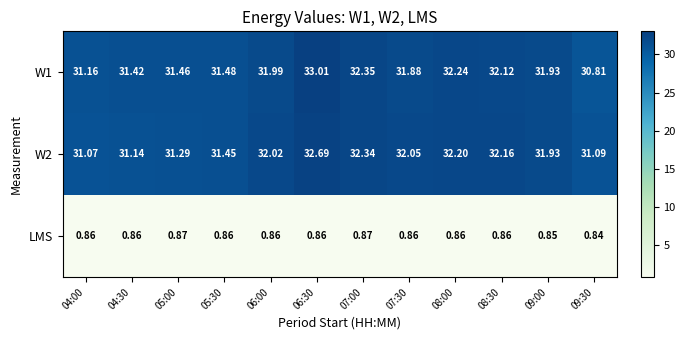

Count the number of categories in the chart.

12